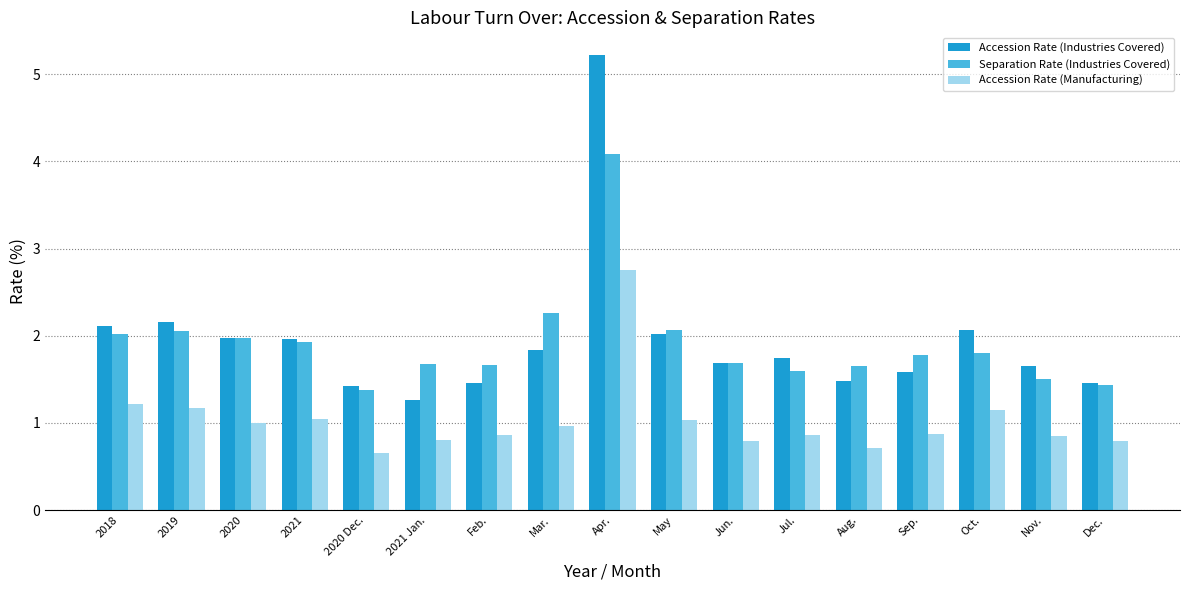

What value does the Separation Rate (Industries Covered) series have at Dec.?

1.4